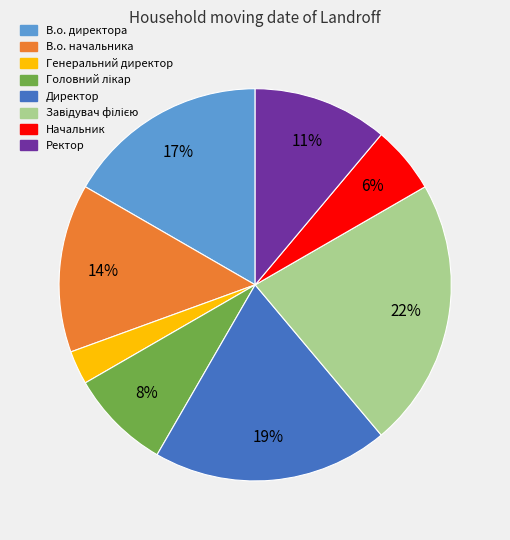

Between Директор and В.о. директора, which is larger?

Директор